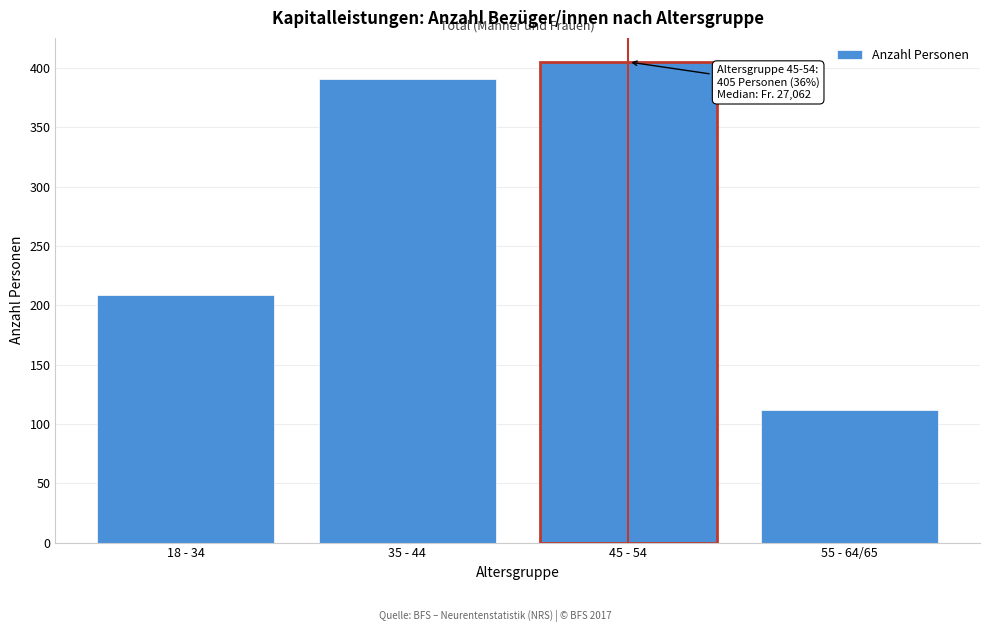

Reading left to right, list all the values displayed in this chart.

18 - 34=209	35 - 44=391	45 - 54=405	55 - 64/65=112